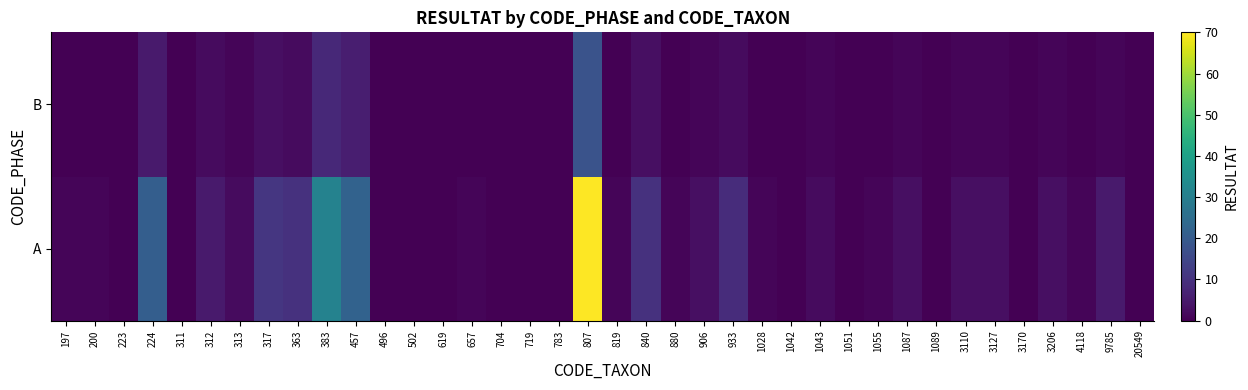

Which series has the largest total across all categories?

A